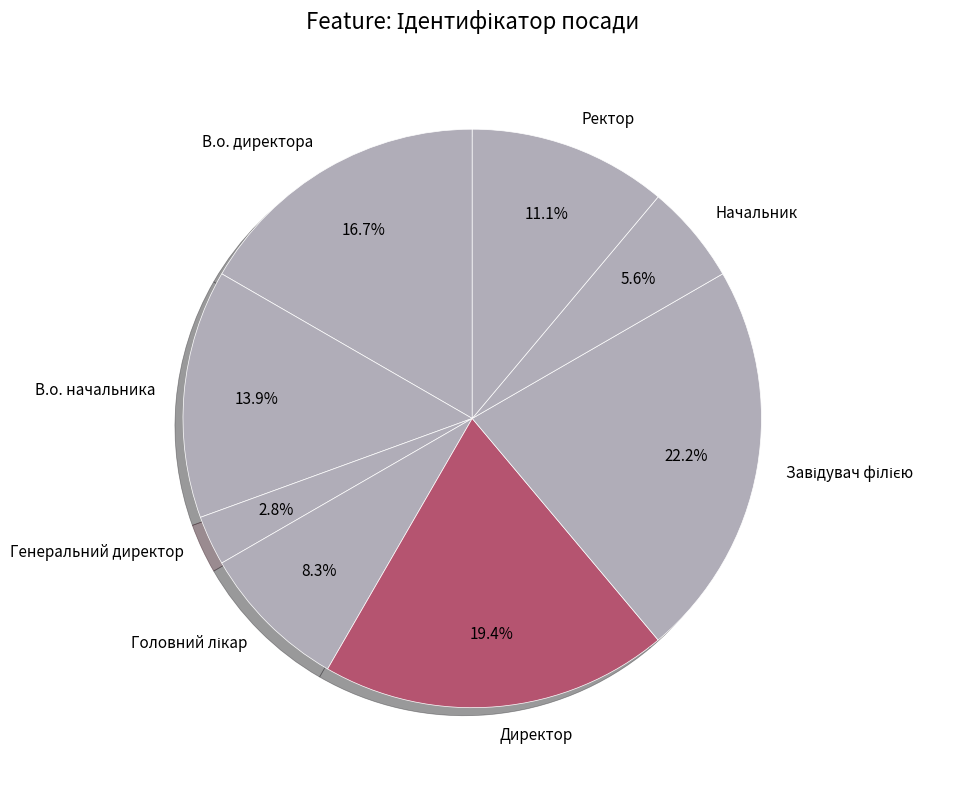

Do Генеральний директор and Ректор together represent more than half of the pie?

No